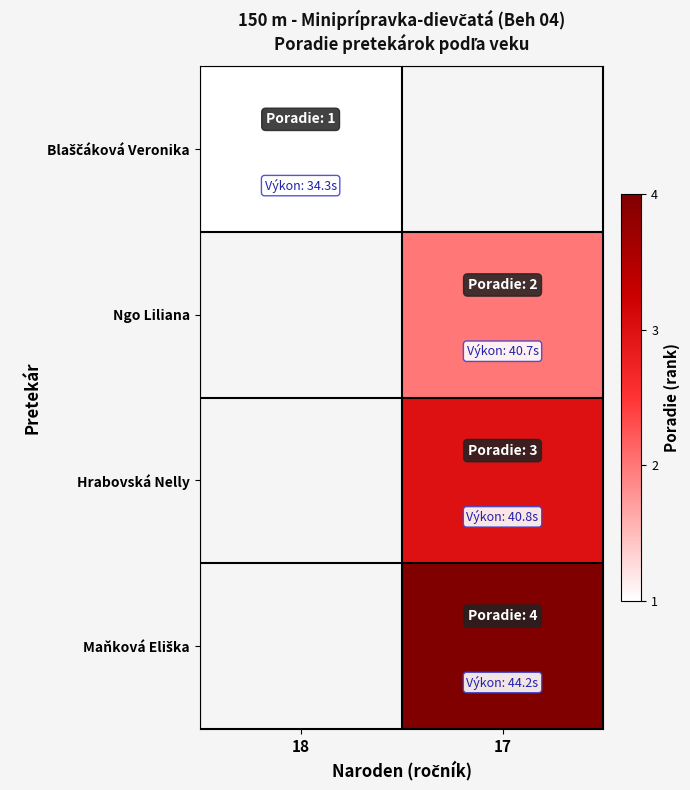

Is the value of row_1 at 17 greater than the value of row_3 at 18?

No